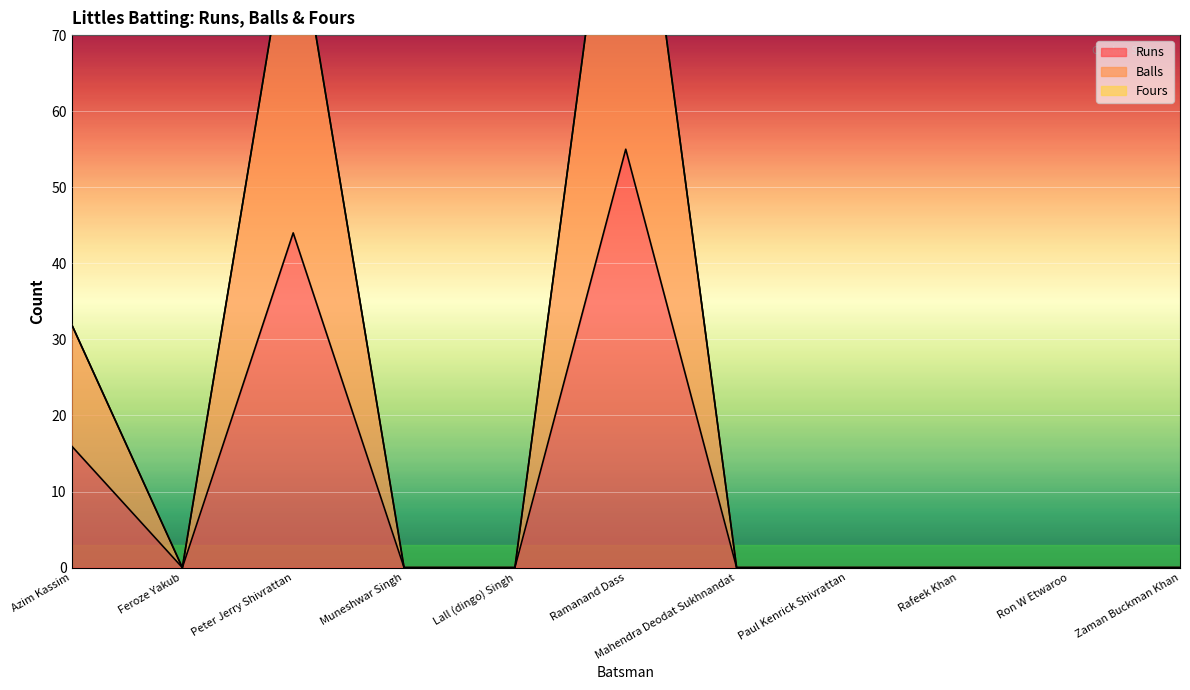

True or false: Balls and Runs intersect in this chart.

False